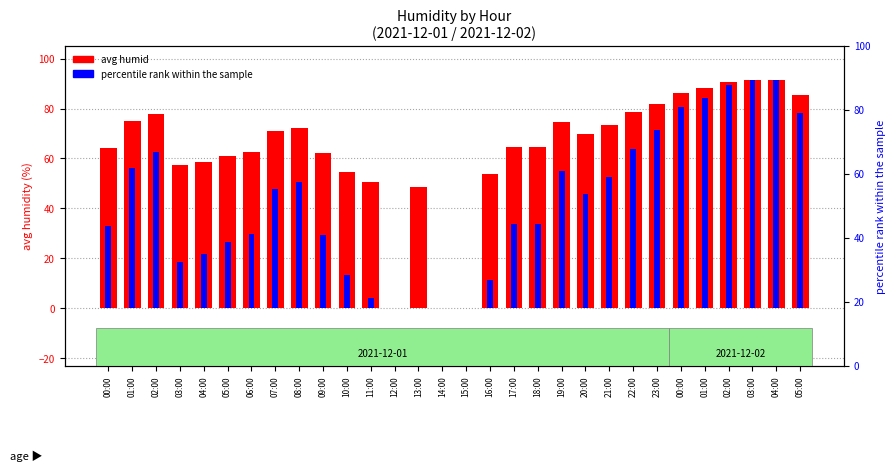

List the series in order of their peak value, highest first.

avg humid, percentile rank within the sample